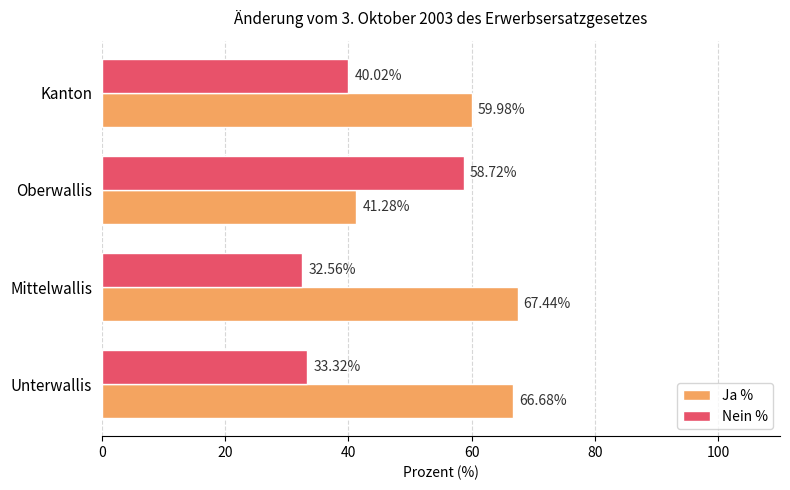

What is the spread (max minus min) of values at Mittelwallis?

34.9